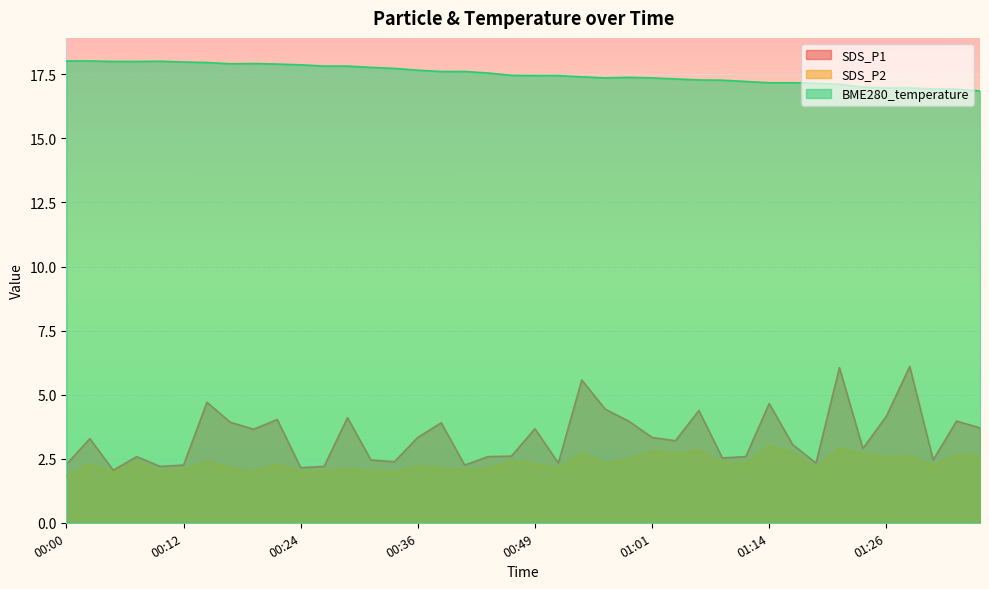

At which label does SDS_P1 reach its minimum?

00:05